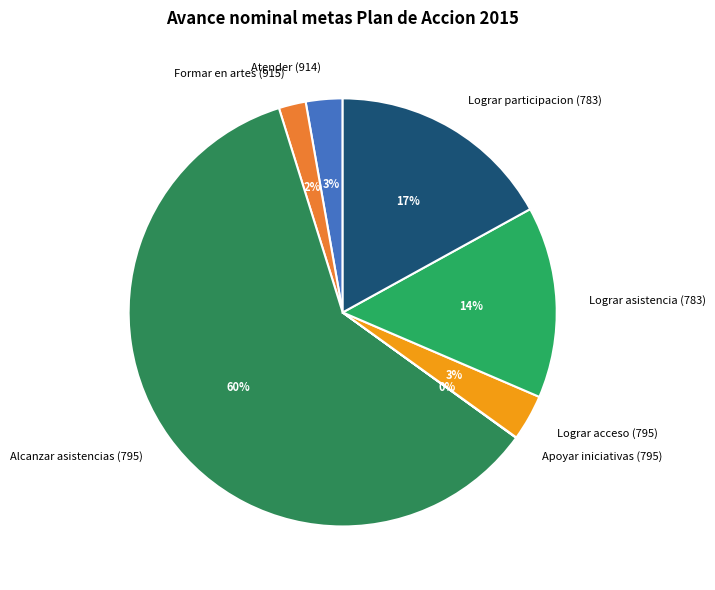

Which category has the biggest portion of the pie?

Alcanzar asistencias (795)